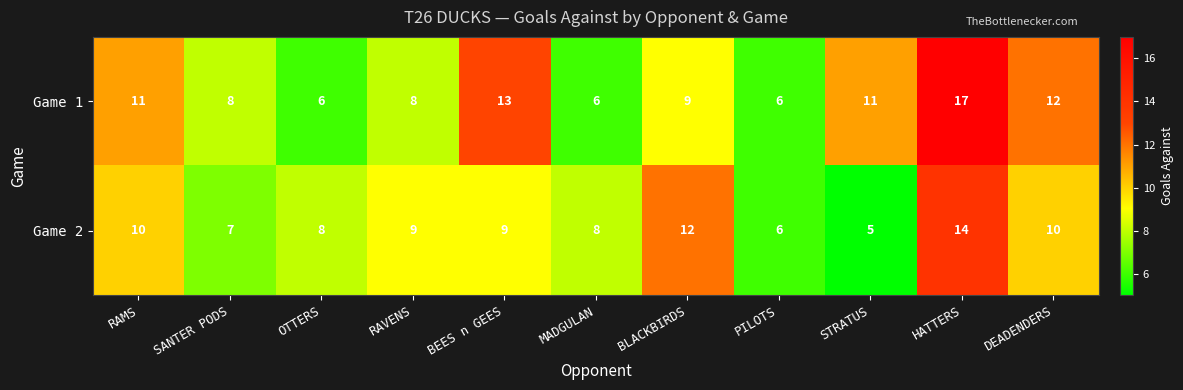

Reading left to right, extract all data points from this chart.

Game 1: RAMS=11	SANTER PODS=8	OTTERS=6	RAVENS=8	BEES n GEES=13	MADGULAN=6	BLACKBIRDS=9	PILOTS=6	STRATUS=11	HATTERS=17	DEADENDERS=12
Game 2: RAMS=10	SANTER PODS=7	OTTERS=8	RAVENS=9	BEES n GEES=9	MADGULAN=8	BLACKBIRDS=12	PILOTS=6	STRATUS=5	HATTERS=14	DEADENDERS=10